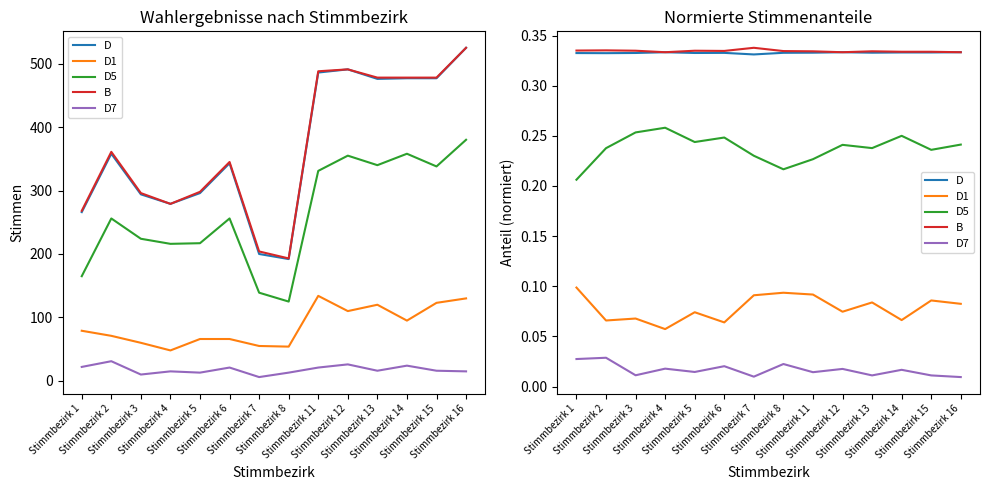

The value of D at Stimmbezirk 5 is 0.3. True or false?

True